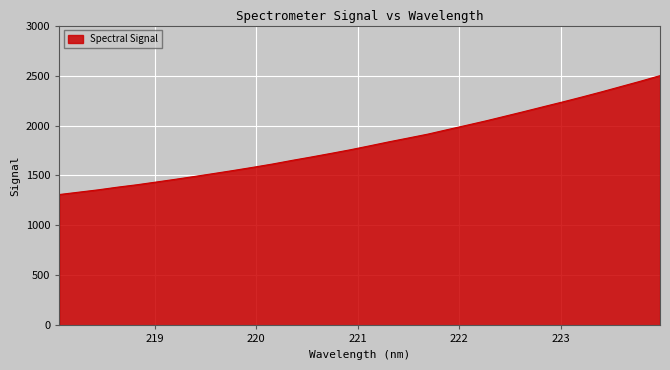

What is the maximum value shown in the chart?

2499.0